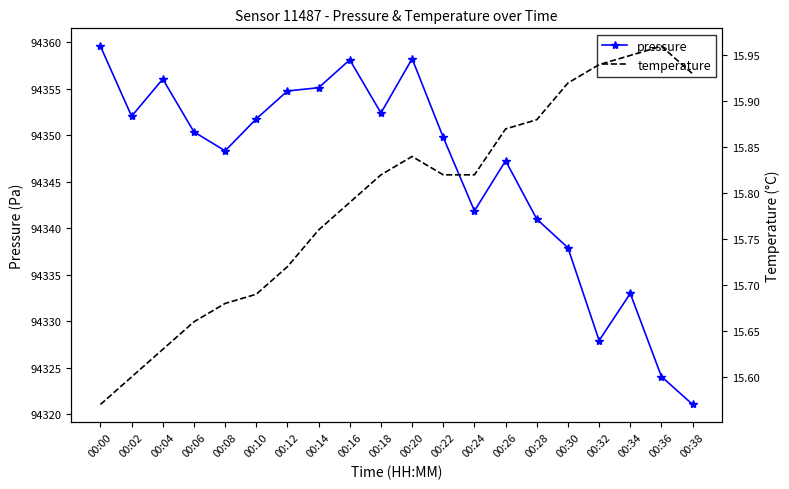

How many interior local valleys does the pressure series have?

5